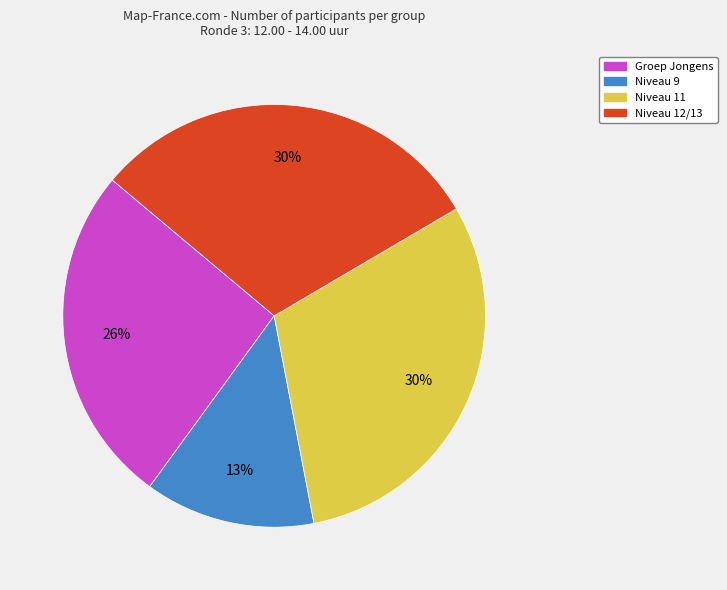

To the nearest percent, what portion does Groep Jongens represent?

26%